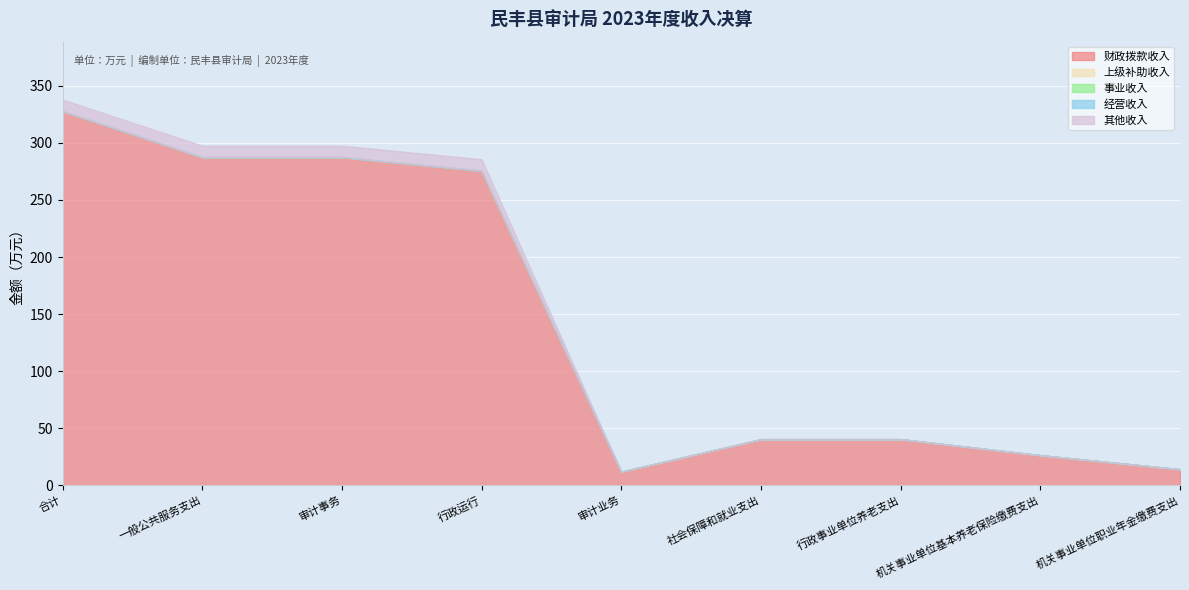

Reading left to right, list all the values displayed in this chart.

财政拨款收入: 328.0	287.6	287.6	275.6	11.9	40.4	40.4	26.4	14.0
上级补助收入: 0.0	0.0	0.0	0.0	0.0	0.0	0.0	0.0	0.0
事业收入: 0.0	0.0	0.0	0.0	0.0	0.0	0.0	0.0	0.0
经营收入: 0.0	0.0	0.0	0.0	0.0	0.0	0.0	0.0	0.0
其他收入: 10.0	10.0	10.0	10.0	0.0	0.0	0.0	0.0	0.0